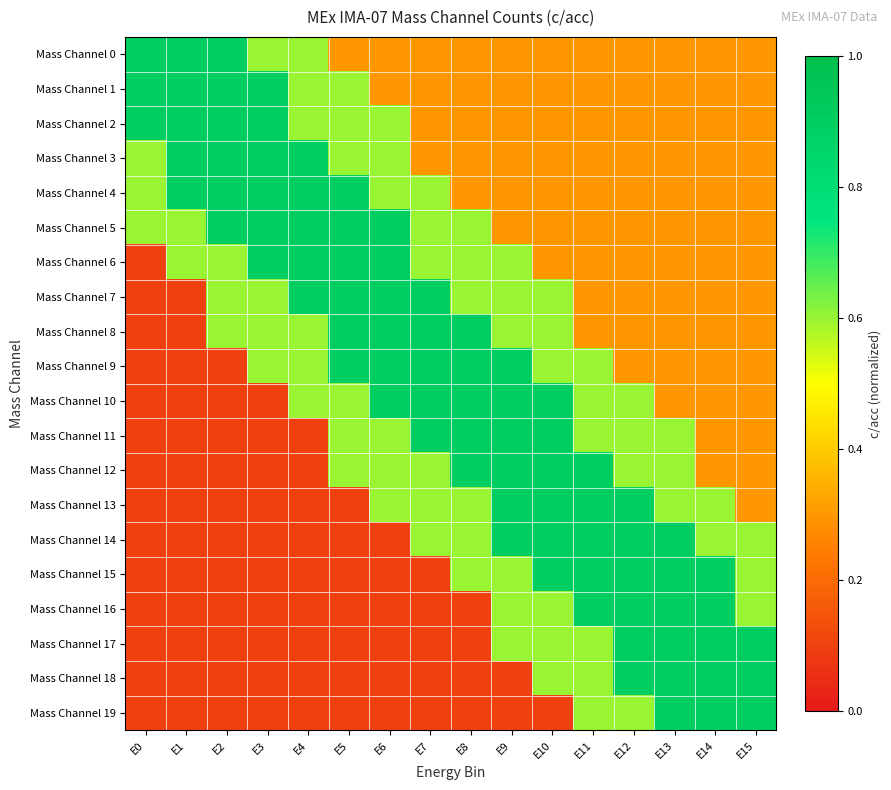

What is the difference between the highest and lowest values at E14?

0.6